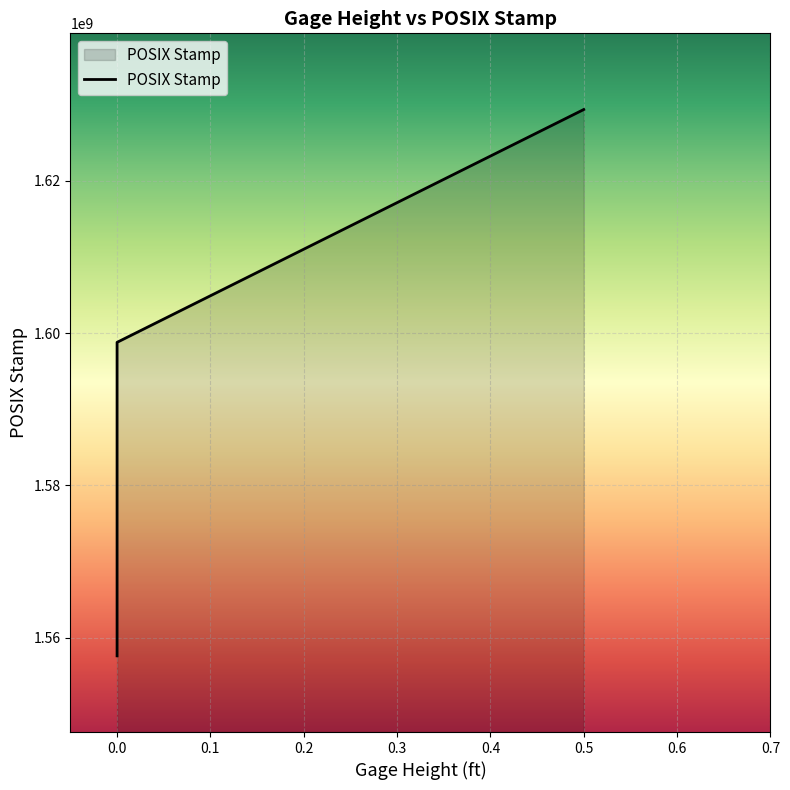

Does the chart display data point markers on the line(s)?

No